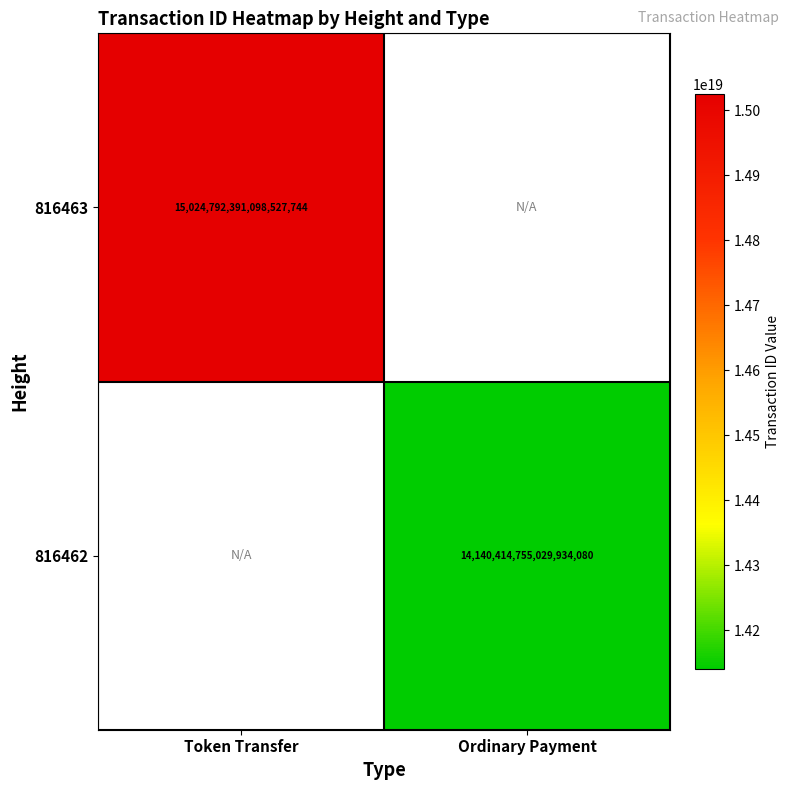

Is the value of 816462 at Ordinary Payment greater than the value of 816463 at Token Transfer?

No